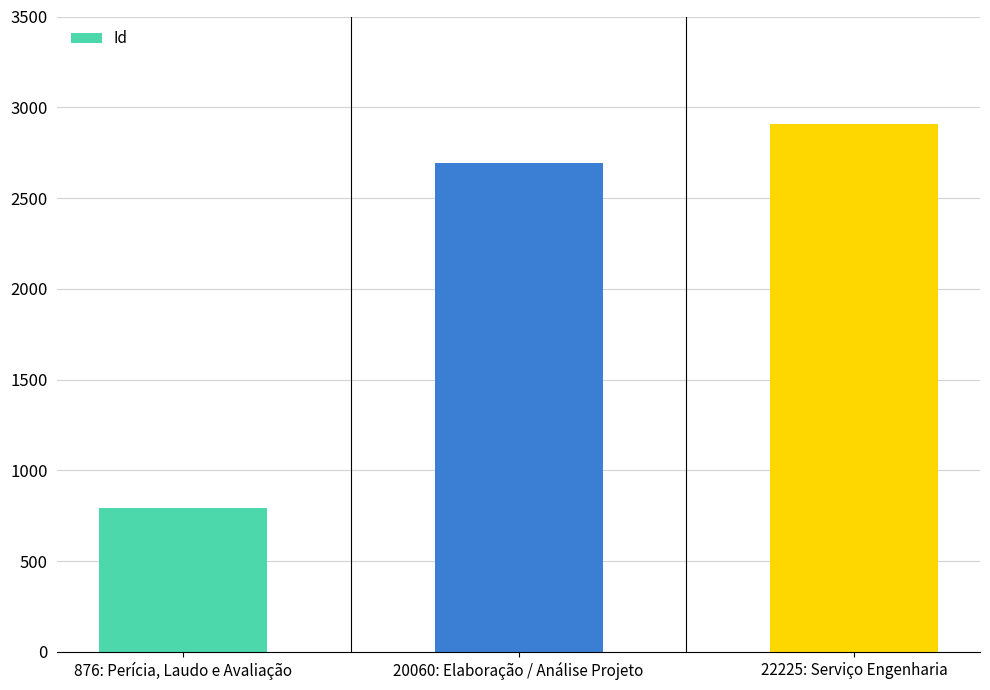

Where is the data nearest to the value 1850?

20060: Elaboração / Análise Projeto